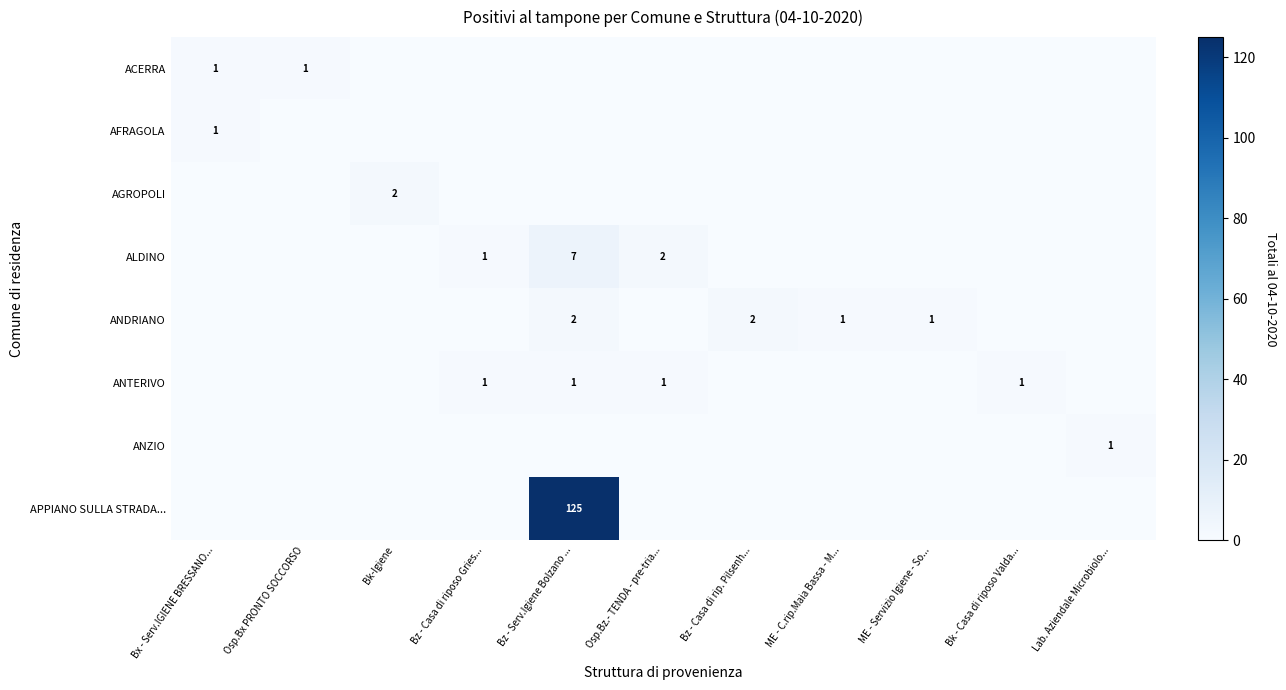

What is the sum of the ANDRIANO values at ME - Servizio Igiene - So... and Bz - Serv.Igiene Bolzano ...?

3